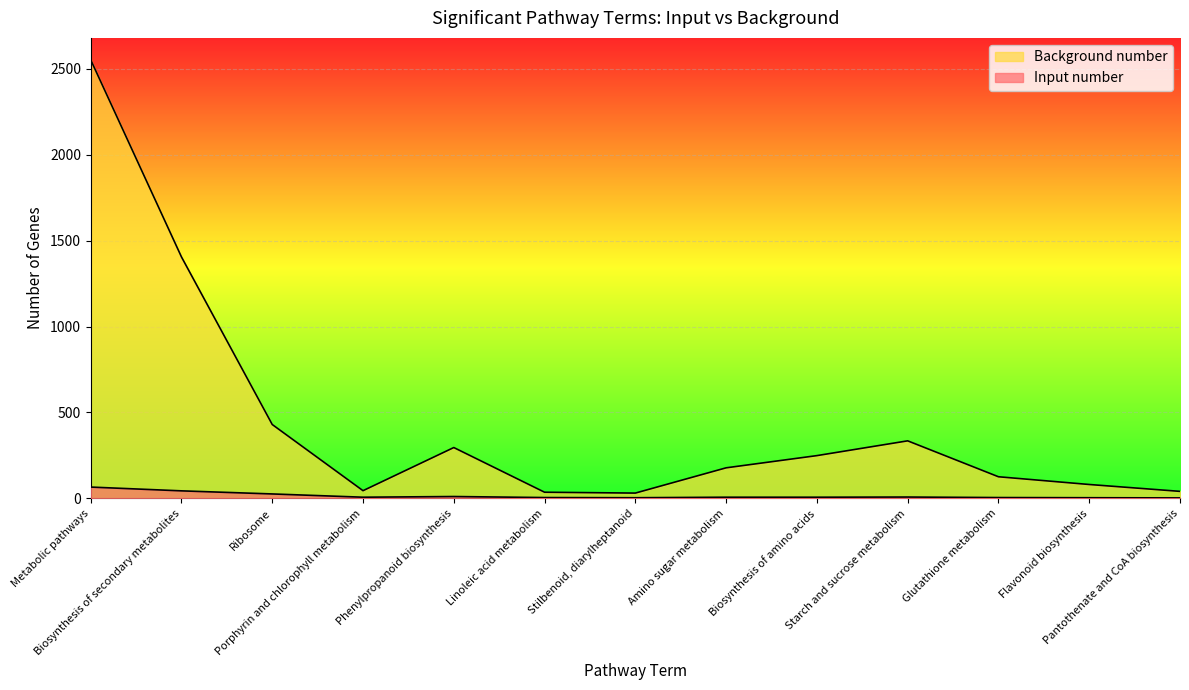

How many data points in Input number are less than 7?

5